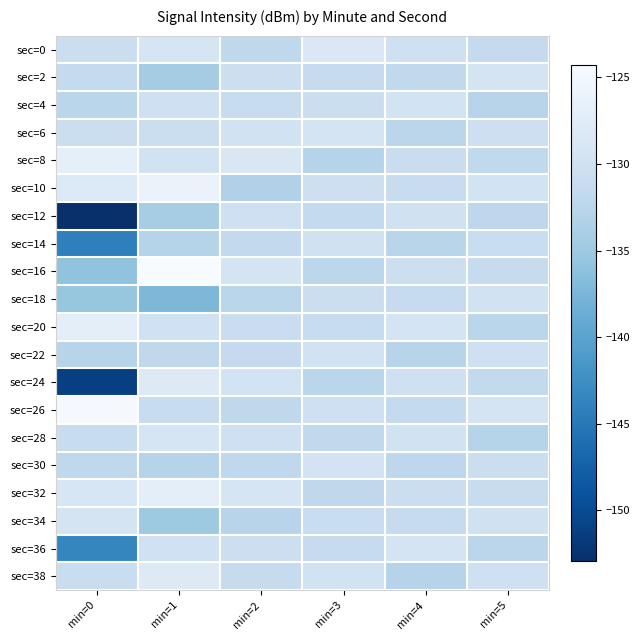

Count the number of categories in the chart.

6